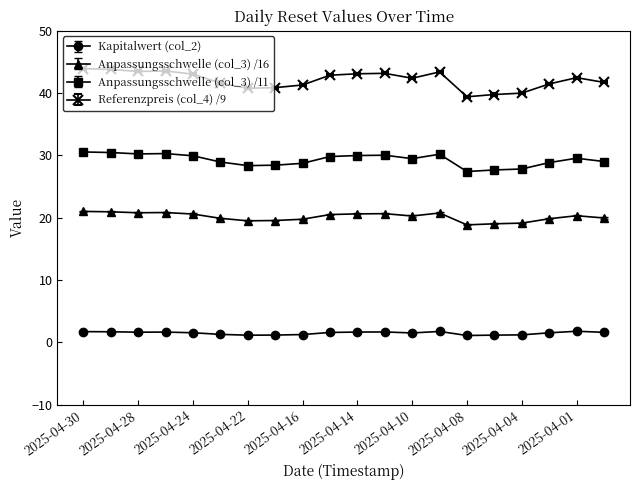

True or false: Referenzpreis (col_4) /9 and Anpassungsschwelle (col_3) /16 cross at least once.

False